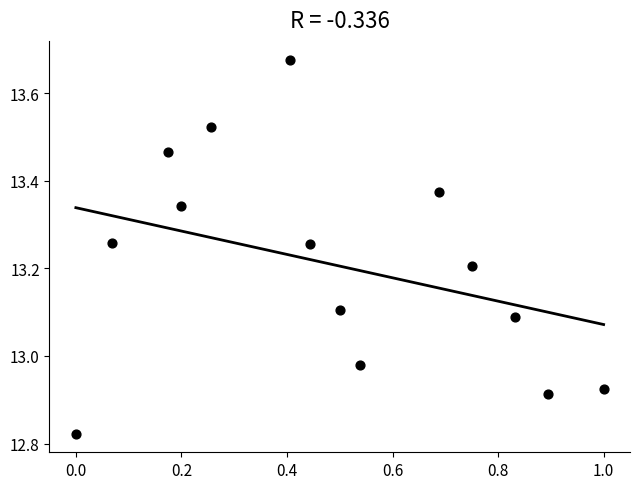

What is the range of X values (max minus min)?

1.0